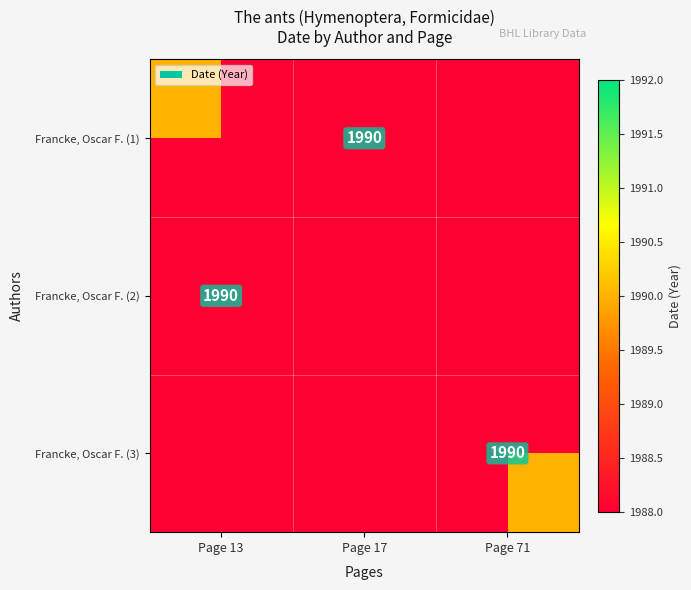

What is the total value across all series at Page 13?

3781